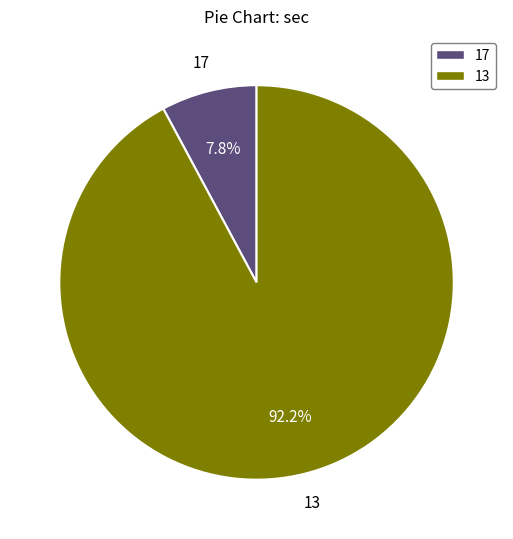

True or false: 17 accounts for 1% of the total.

False